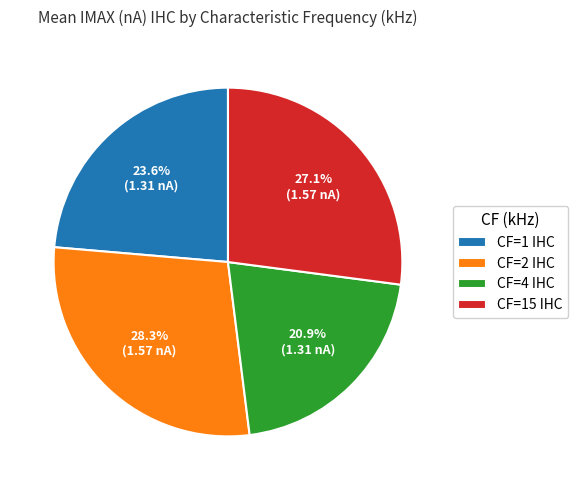

Is it true that CF=2 IHC is 28% of the pie?

True